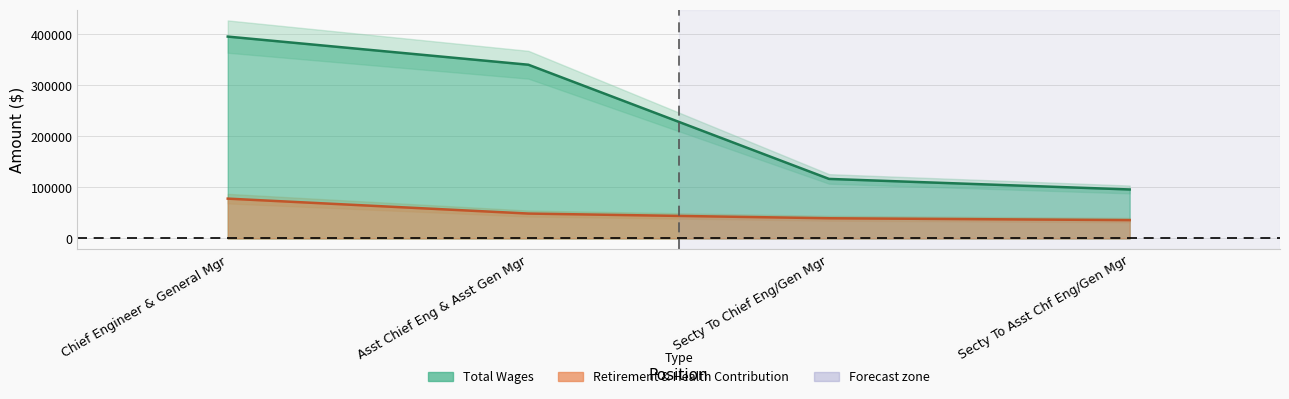

What is the label of the 3rd point from the right?

Asst Chief Eng & Asst Gen Mgr